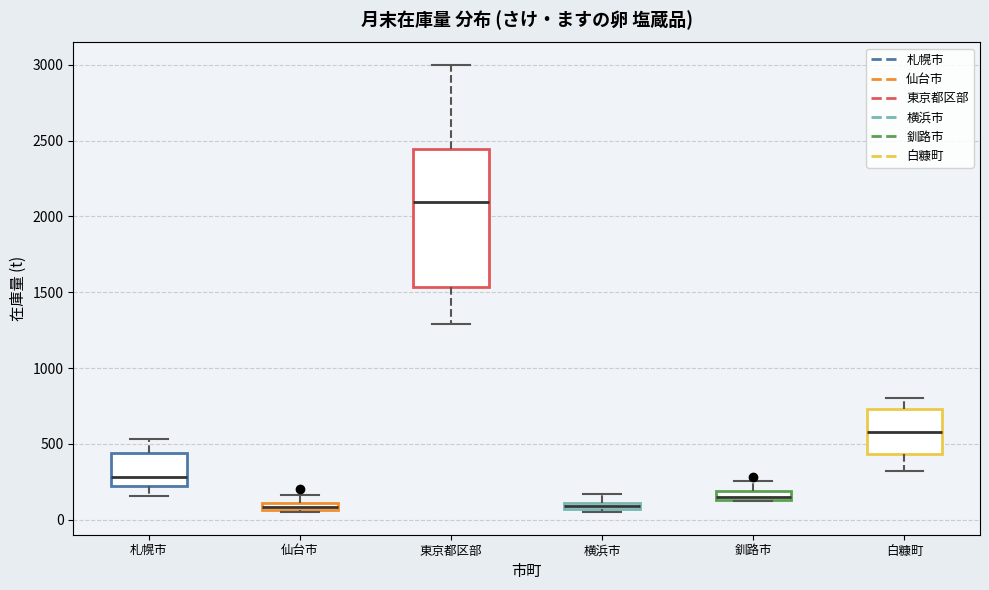

Comparing the boxes themselves (not the whiskers), which one is the tallest?

東京都区部